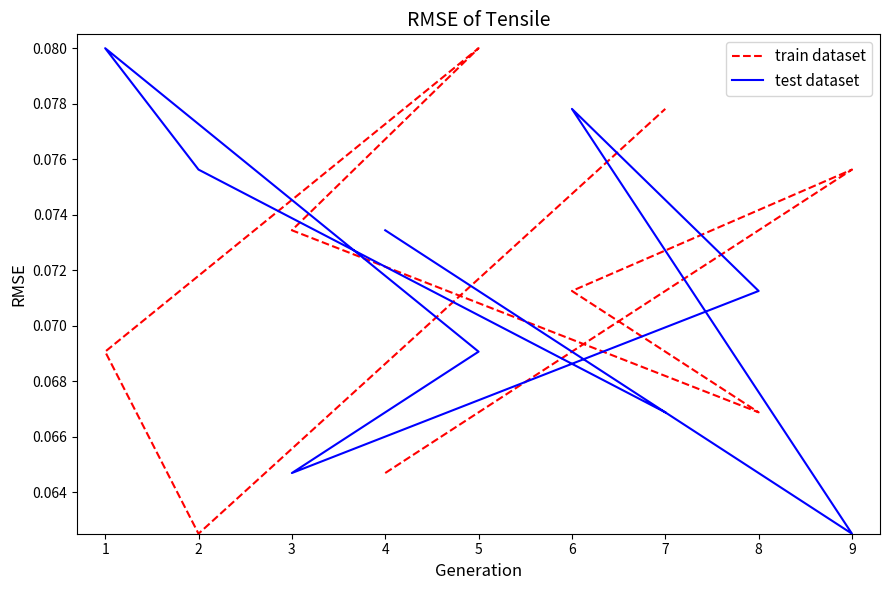

What is the value of the test dataset point at the 8th from the left?

0.1